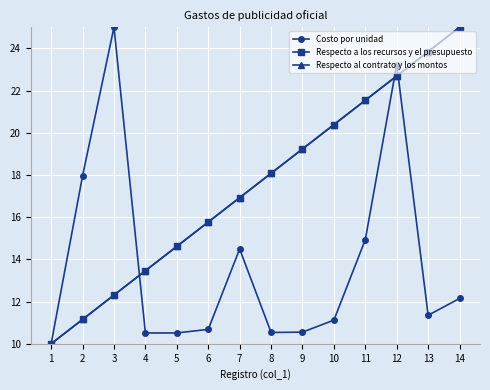

Does the chart have visible grid lines?

Yes